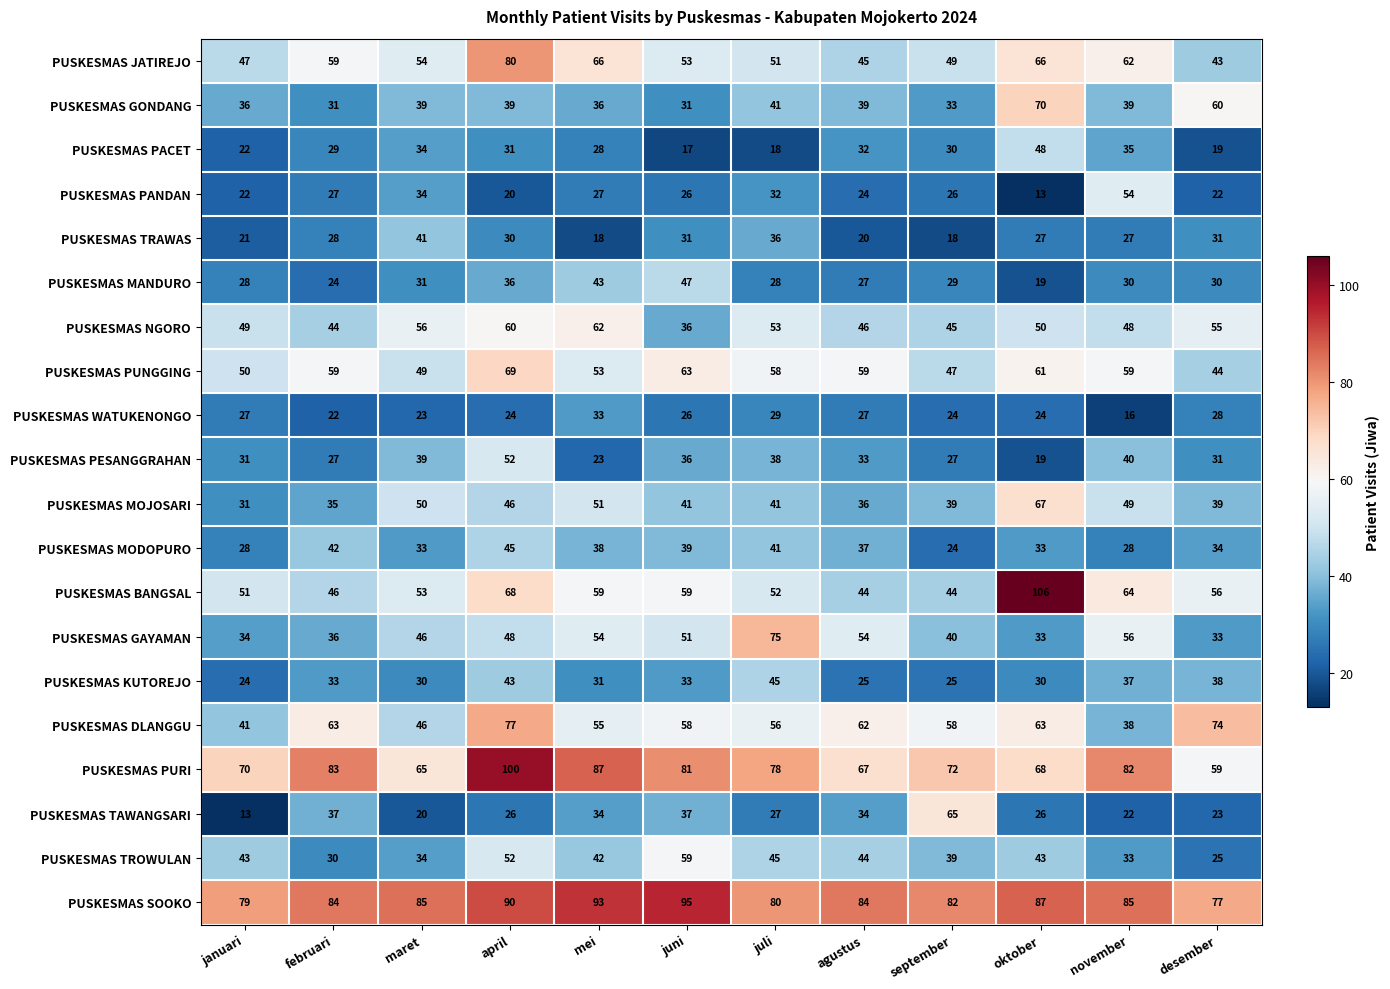

What is the greatest value displayed?

106